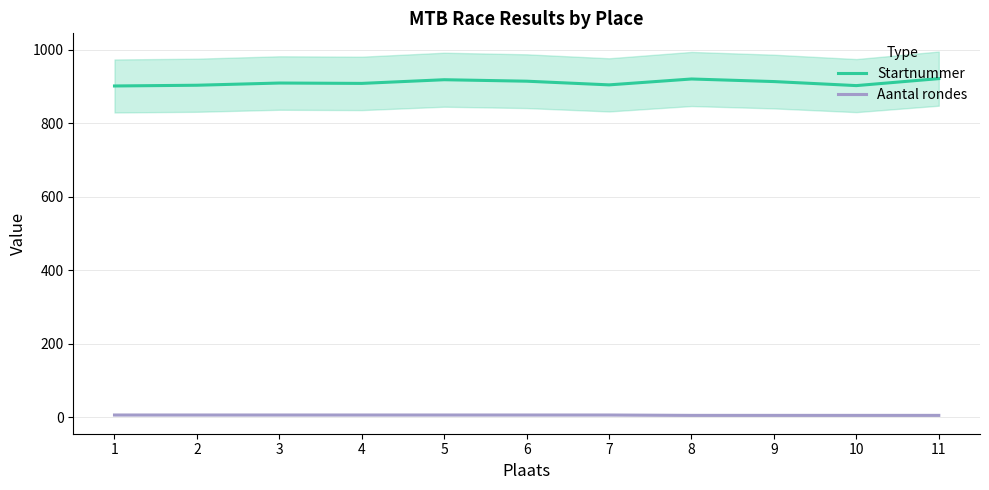

Reading left to right, extract all data points from this chart.

Startnummer: 1=901	2=903	3=909	4=908	5=918	6=914	7=904	8=920	9=913	10=902	11=921
Aantal rondes: 1=6	2=6	3=6	4=6	5=6	6=6	7=6	8=5	9=5	10=5	11=5